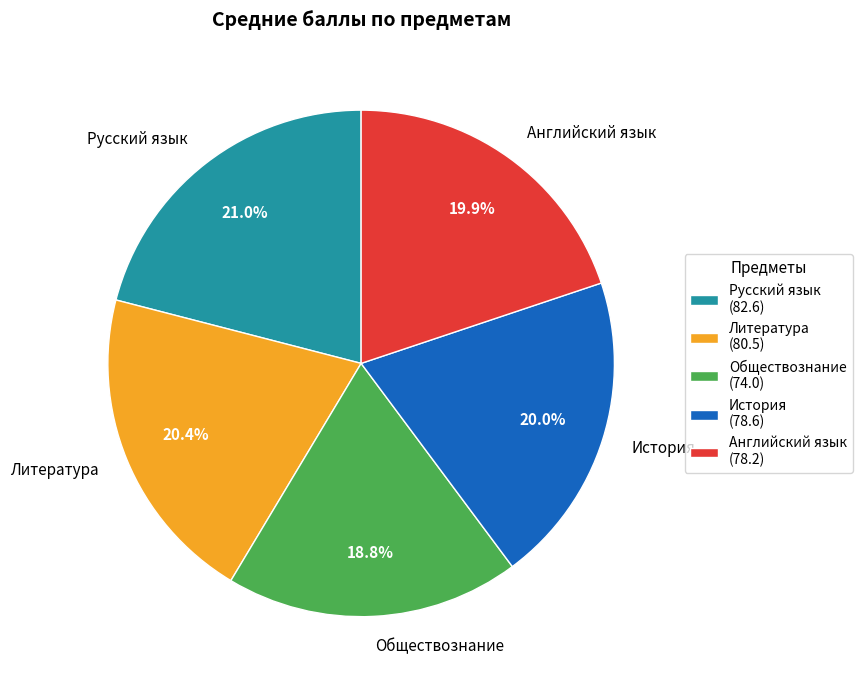

Does Обществознание account for over 50% of the chart?

No